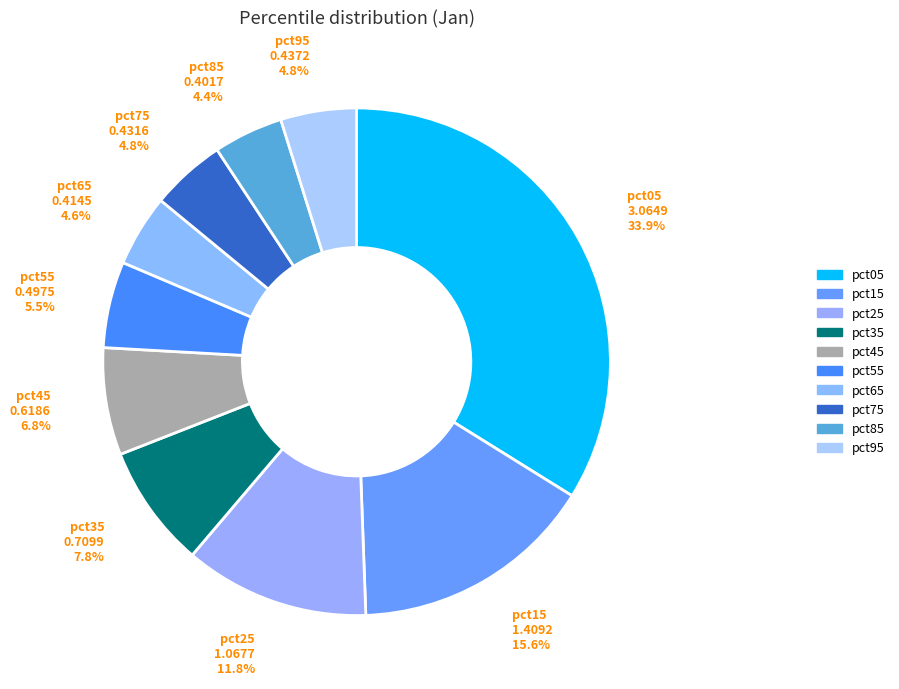

How many slices are in this pie chart?

10